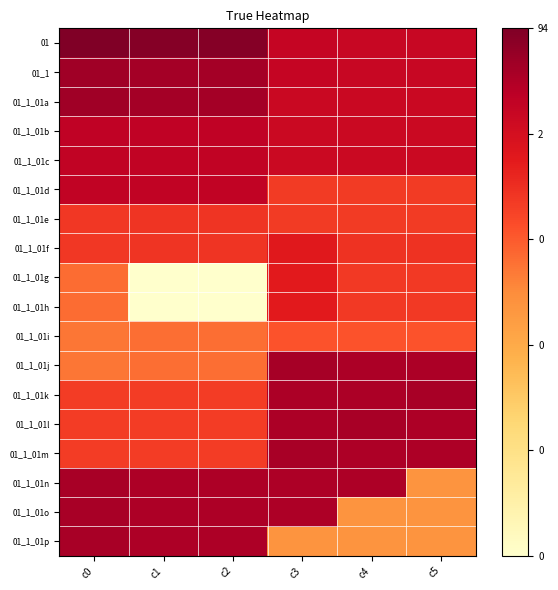

Reading right to left, transcribe all the data shown in this chart.

01: c5=15.4	c4=15.4	c3=15.5	c2=18.1	c1=18.1	c0=18.4
01_1: c5=15.4	c4=15.4	c3=15.5	c2=17.0	c1=17.0	c0=17.1
01_1_01a: c5=15.3	c4=15.3	c3=15.3	c2=17.0	c1=17.0	c0=17.1
01_1_01b: c5=15.2	c4=15.2	c3=15.2	c2=15.8	c1=15.8	c0=15.8
01_1_01c: c5=15.2	c4=15.2	c3=15.2	c2=15.8	c1=15.8	c0=15.8
01_1_01d: c5=12.3	c4=12.3	c3=12.3	c2=15.8	c1=15.8	c0=15.8
01_1_01e: c5=12.3	c4=12.3	c3=12.3	c2=12.6	c1=12.6	c0=12.5
01_1_01f: c5=12.6	c4=12.6	c3=13.9	c2=12.6	c1=12.6	c0=12.5
01_1_01g: c5=12.3	c4=12.3	c3=13.8	c2=0.0	c1=0.0	c0=10.4
01_1_01h: c5=12.3	c4=12.3	c3=13.8	c2=0.0	c1=0.0	c0=10.4
01_1_01i: c5=11.3	c4=11.3	c3=11.3	c2=10.3	c1=10.3	c0=10.0
01_1_01j: c5=16.6	c4=16.6	c3=16.9	c2=10.3	c1=10.3	c0=10.0
01_1_01k: c5=16.8	c4=16.6	c3=16.6	c2=12.3	c1=12.3	c0=12.3
01_1_01l: c5=16.6	c4=16.8	c3=16.6	c2=12.3	c1=12.3	c0=12.3
01_1_01m: c5=16.6	c4=16.6	c3=16.8	c2=12.3	c1=12.3	c0=12.3
01_1_01n: c5=8.7	c4=16.6	c3=16.6	c2=16.6	c1=16.6	c0=16.8
01_1_01o: c5=8.7	c4=8.7	c3=16.6	c2=16.6	c1=16.6	c0=16.8
01_1_01p: c5=8.7	c4=8.7	c3=8.7	c2=16.6	c1=16.6	c0=16.8